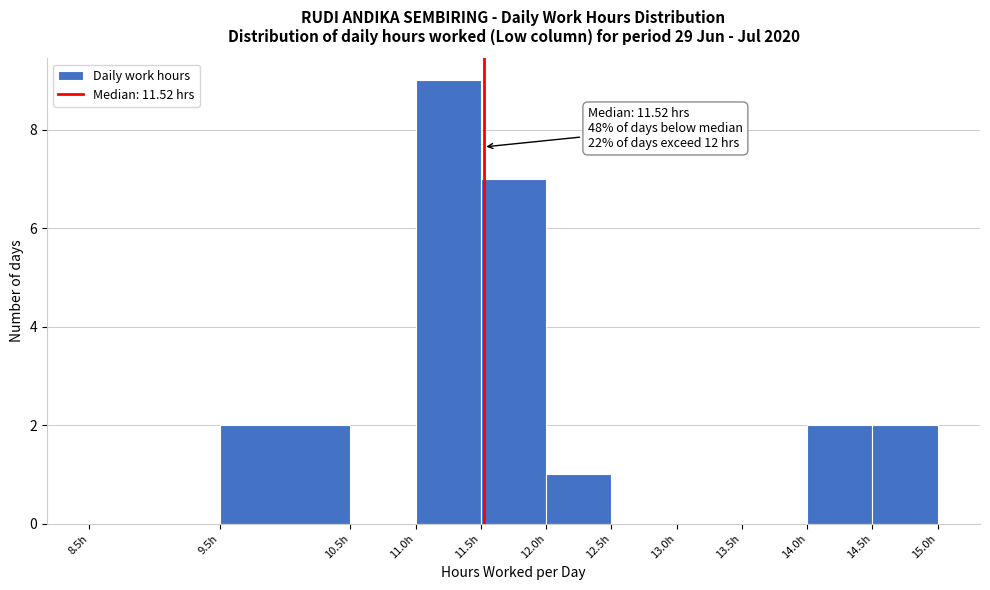

Which range on the x-axis has the tallest bar?

11.0 to 11.5